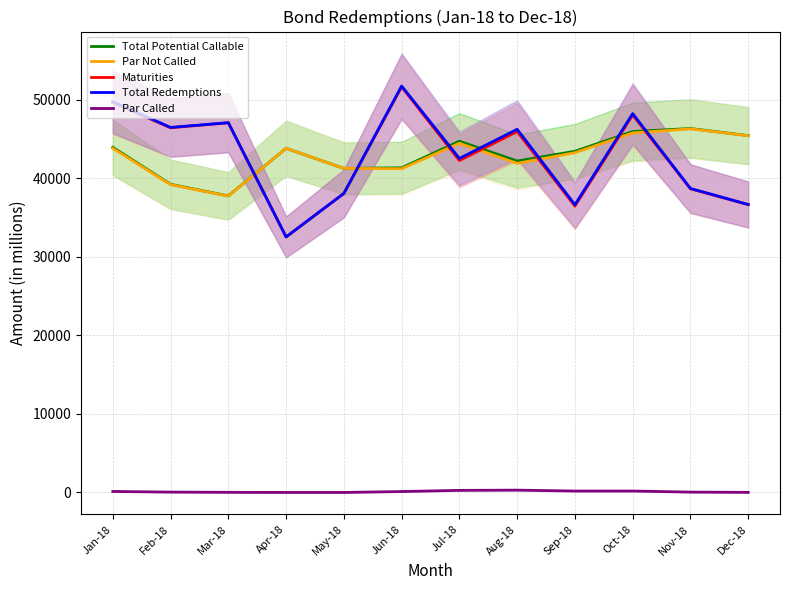

True or false: Total Redemptions and Par Not Called intersect in this chart.

True